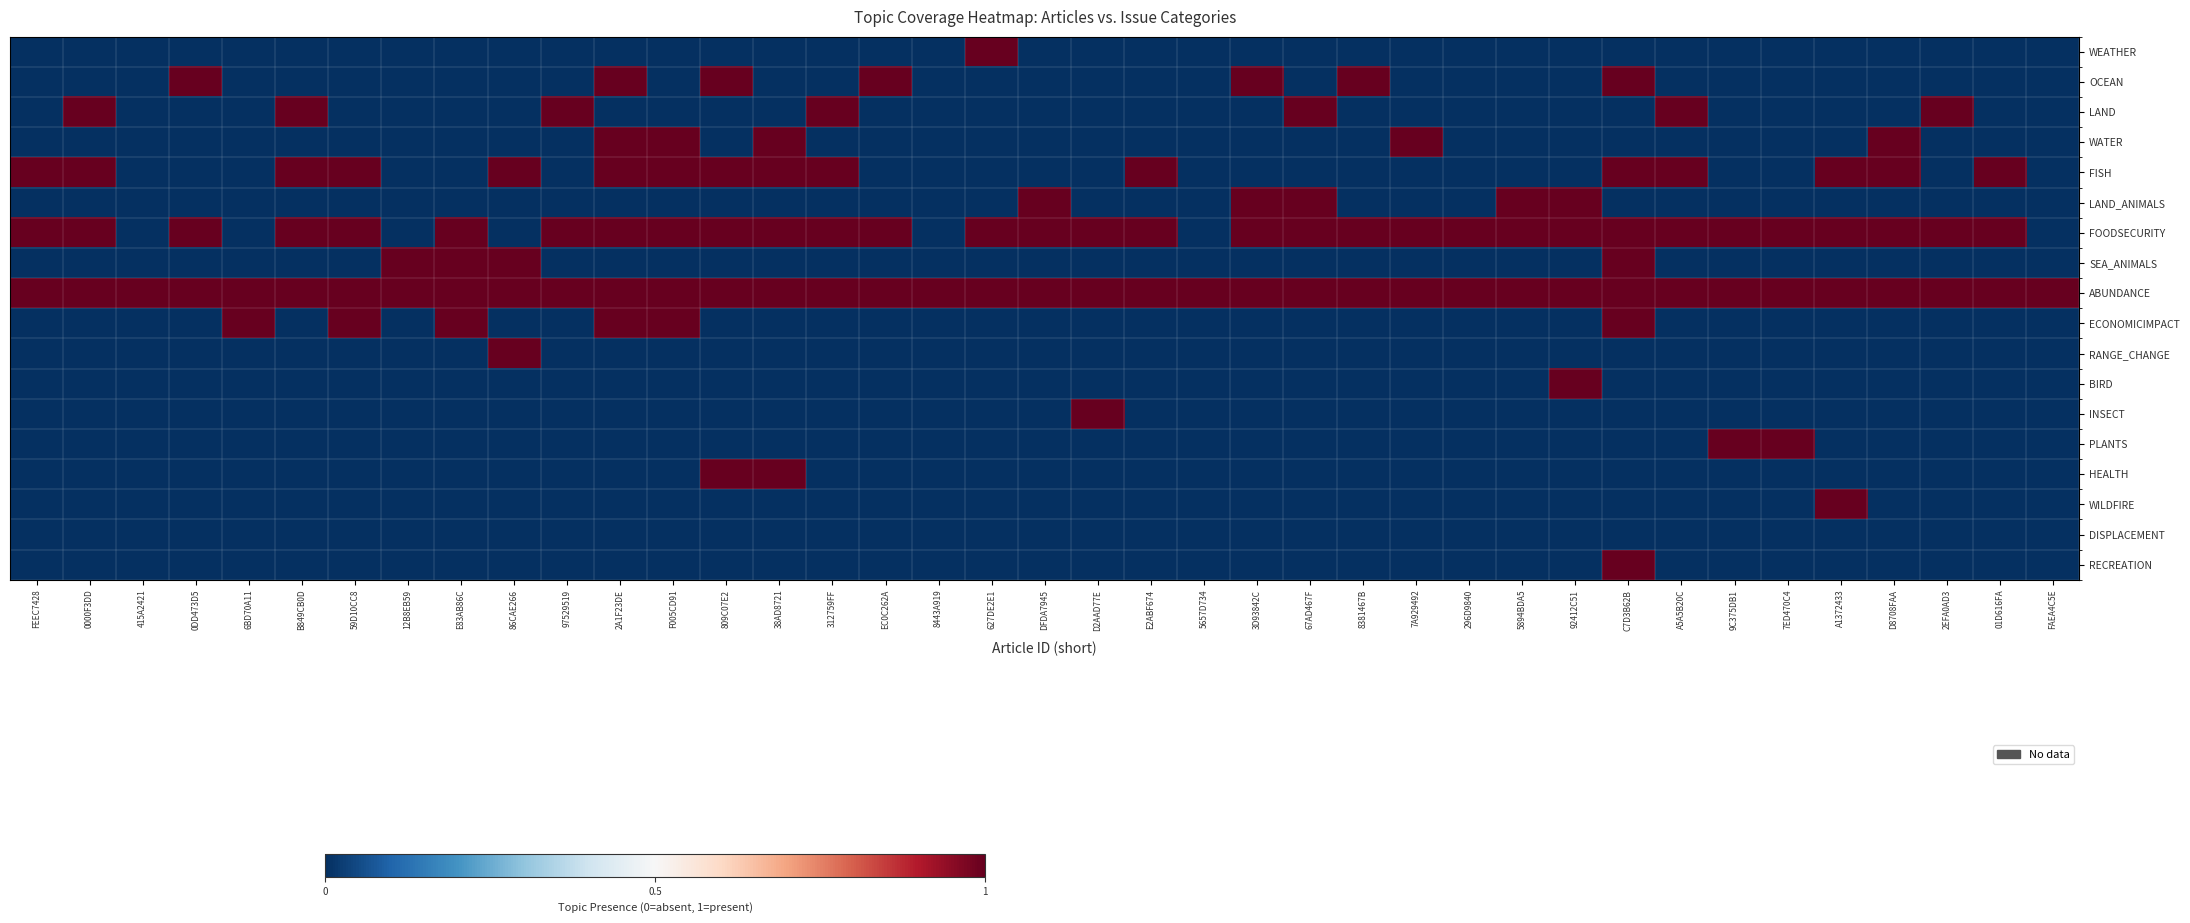

Reading left to right, what are all the values shown in this chart?

WEATHER: FEEC7428=0	0000F3DD=0	415A2421=0	0DD473D5=0	6BD70A11=0	B849CB0D=0	59D10CC8=0	12B8EB59=0	E83AB86C=0	86CAE266=0	97529519=0	2A1F23DE=0	F005CD91=0	809C07E2=0	38AD8721=0	312759FF=0	EC0C262A=0	8443A919=0	627DE2E1=1	DFDA7945=0	D2AAD77E=0	E2ABF674=0	5657D734=0	3D93842C=0	67AD467F=0	8381467B=0	7A929492=0	296D9840=0	5894BDA5=0	92412C51=0	C7D3B62B=0	A5A5B20C=0	9C375DB1=0	7ED470C4=0	A1372433=0	D8708FAA=0	2EFA0AD3=0	01D616FA=0	FAEA4C5E=0
OCEAN: FEEC7428=0	0000F3DD=0	415A2421=0	0DD473D5=1	6BD70A11=0	B849CB0D=0	59D10CC8=0	12B8EB59=0	E83AB86C=0	86CAE266=0	97529519=0	2A1F23DE=1	F005CD91=0	809C07E2=1	38AD8721=0	312759FF=0	EC0C262A=1	8443A919=0	627DE2E1=0	DFDA7945=0	D2AAD77E=0	E2ABF674=0	5657D734=0	3D93842C=1	67AD467F=0	8381467B=1	7A929492=0	296D9840=0	5894BDA5=0	92412C51=0	C7D3B62B=1	A5A5B20C=0	9C375DB1=0	7ED470C4=0	A1372433=0	D8708FAA=0	2EFA0AD3=0	01D616FA=0	FAEA4C5E=0
LAND: FEEC7428=0	0000F3DD=1	415A2421=0	0DD473D5=0	6BD70A11=0	B849CB0D=1	59D10CC8=0	12B8EB59=0	E83AB86C=0	86CAE266=0	97529519=1	2A1F23DE=0	F005CD91=0	809C07E2=0	38AD8721=0	312759FF=1	EC0C262A=0	8443A919=0	627DE2E1=0	DFDA7945=0	D2AAD77E=0	E2ABF674=0	5657D734=0	3D93842C=0	67AD467F=1	8381467B=0	7A929492=0	296D9840=0	5894BDA5=0	92412C51=0	C7D3B62B=0	A5A5B20C=1	9C375DB1=0	7ED470C4=0	A1372433=0	D8708FAA=0	2EFA0AD3=1	01D616FA=0	FAEA4C5E=0
WATER: FEEC7428=0	0000F3DD=0	415A2421=0	0DD473D5=0	6BD70A11=0	B849CB0D=0	59D10CC8=0	12B8EB59=0	E83AB86C=0	86CAE266=0	97529519=0	2A1F23DE=1	F005CD91=1	809C07E2=0	38AD8721=1	312759FF=0	EC0C262A=0	8443A919=0	627DE2E1=0	DFDA7945=0	D2AAD77E=0	E2ABF674=0	5657D734=0	3D93842C=0	67AD467F=0	8381467B=0	7A929492=1	296D9840=0	5894BDA5=0	92412C51=0	C7D3B62B=0	A5A5B20C=0	9C375DB1=0	7ED470C4=0	A1372433=0	D8708FAA=1	2EFA0AD3=0	01D616FA=0	FAEA4C5E=0
FISH: FEEC7428=1	0000F3DD=1	415A2421=0	0DD473D5=0	6BD70A11=0	B849CB0D=1	59D10CC8=1	12B8EB59=0	E83AB86C=0	86CAE266=1	97529519=0	2A1F23DE=1	F005CD91=1	809C07E2=1	38AD8721=1	312759FF=1	EC0C262A=0	8443A919=0	627DE2E1=0	DFDA7945=0	D2AAD77E=0	E2ABF674=1	5657D734=0	3D93842C=0	67AD467F=0	8381467B=0	7A929492=0	296D9840=0	5894BDA5=0	92412C51=0	C7D3B62B=1	A5A5B20C=1	9C375DB1=0	7ED470C4=0	A1372433=1	D8708FAA=1	2EFA0AD3=0	01D616FA=1	FAEA4C5E=0
LAND_ANIMALS: FEEC7428=0	0000F3DD=0	415A2421=0	0DD473D5=0	6BD70A11=0	B849CB0D=0	59D10CC8=0	12B8EB59=0	E83AB86C=0	86CAE266=0	97529519=0	2A1F23DE=0	F005CD91=0	809C07E2=0	38AD8721=0	312759FF=0	EC0C262A=0	8443A919=0	627DE2E1=0	DFDA7945=1	D2AAD77E=0	E2ABF674=0	5657D734=0	3D93842C=1	67AD467F=1	8381467B=0	7A929492=0	296D9840=0	5894BDA5=1	92412C51=1	C7D3B62B=0	A5A5B20C=0	9C375DB1=0	7ED470C4=0	A1372433=0	D8708FAA=0	2EFA0AD3=0	01D616FA=0	FAEA4C5E=0
FOODSECURITY: FEEC7428=1	0000F3DD=1	415A2421=0	0DD473D5=1	6BD70A11=0	B849CB0D=1	59D10CC8=1	12B8EB59=0	E83AB86C=1	86CAE266=0	97529519=1	2A1F23DE=1	F005CD91=1	809C07E2=1	38AD8721=1	312759FF=1	EC0C262A=1	8443A919=0	627DE2E1=1	DFDA7945=1	D2AAD77E=1	E2ABF674=1	5657D734=0	3D93842C=1	67AD467F=1	8381467B=1	7A929492=1	296D9840=1	5894BDA5=1	92412C51=1	C7D3B62B=1	A5A5B20C=1	9C375DB1=1	7ED470C4=1	A1372433=1	D8708FAA=1	2EFA0AD3=1	01D616FA=1	FAEA4C5E=0
SEA_ANIMALS: FEEC7428=0	0000F3DD=0	415A2421=0	0DD473D5=0	6BD70A11=0	B849CB0D=0	59D10CC8=0	12B8EB59=1	E83AB86C=1	86CAE266=1	97529519=0	2A1F23DE=0	F005CD91=0	809C07E2=0	38AD8721=0	312759FF=0	EC0C262A=0	8443A919=0	627DE2E1=0	DFDA7945=0	D2AAD77E=0	E2ABF674=0	5657D734=0	3D93842C=0	67AD467F=0	8381467B=0	7A929492=0	296D9840=0	5894BDA5=0	92412C51=0	C7D3B62B=1	A5A5B20C=0	9C375DB1=0	7ED470C4=0	A1372433=0	D8708FAA=0	2EFA0AD3=0	01D616FA=0	FAEA4C5E=0
ABUNDANCE: FEEC7428=1	0000F3DD=1	415A2421=1	0DD473D5=1	6BD70A11=1	B849CB0D=1	59D10CC8=1	12B8EB59=1	E83AB86C=1	86CAE266=1	97529519=1	2A1F23DE=1	F005CD91=1	809C07E2=1	38AD8721=1	312759FF=1	EC0C262A=1	8443A919=1	627DE2E1=1	DFDA7945=1	D2AAD77E=1	E2ABF674=1	5657D734=1	3D93842C=1	67AD467F=1	8381467B=1	7A929492=1	296D9840=1	5894BDA5=1	92412C51=1	C7D3B62B=1	A5A5B20C=1	9C375DB1=1	7ED470C4=1	A1372433=1	D8708FAA=1	2EFA0AD3=1	01D616FA=1	FAEA4C5E=1
ECONOMICIMPACT: FEEC7428=0	0000F3DD=0	415A2421=0	0DD473D5=0	6BD70A11=1	B849CB0D=0	59D10CC8=1	12B8EB59=0	E83AB86C=1	86CAE266=0	97529519=0	2A1F23DE=1	F005CD91=1	809C07E2=0	38AD8721=0	312759FF=0	EC0C262A=0	8443A919=0	627DE2E1=0	DFDA7945=0	D2AAD77E=0	E2ABF674=0	5657D734=0	3D93842C=0	67AD467F=0	8381467B=0	7A929492=0	296D9840=0	5894BDA5=0	92412C51=0	C7D3B62B=1	A5A5B20C=0	9C375DB1=0	7ED470C4=0	A1372433=0	D8708FAA=0	2EFA0AD3=0	01D616FA=0	FAEA4C5E=0
RANGE_CHANGE: FEEC7428=0	0000F3DD=0	415A2421=0	0DD473D5=0	6BD70A11=0	B849CB0D=0	59D10CC8=0	12B8EB59=0	E83AB86C=0	86CAE266=1	97529519=0	2A1F23DE=0	F005CD91=0	809C07E2=0	38AD8721=0	312759FF=0	EC0C262A=0	8443A919=0	627DE2E1=0	DFDA7945=0	D2AAD77E=0	E2ABF674=0	5657D734=0	3D93842C=0	67AD467F=0	8381467B=0	7A929492=0	296D9840=0	5894BDA5=0	92412C51=0	C7D3B62B=0	A5A5B20C=0	9C375DB1=0	7ED470C4=0	A1372433=0	D8708FAA=0	2EFA0AD3=0	01D616FA=0	FAEA4C5E=0
BIRD: FEEC7428=0	0000F3DD=0	415A2421=0	0DD473D5=0	6BD70A11=0	B849CB0D=0	59D10CC8=0	12B8EB59=0	E83AB86C=0	86CAE266=0	97529519=0	2A1F23DE=0	F005CD91=0	809C07E2=0	38AD8721=0	312759FF=0	EC0C262A=0	8443A919=0	627DE2E1=0	DFDA7945=0	D2AAD77E=0	E2ABF674=0	5657D734=0	3D93842C=0	67AD467F=0	8381467B=0	7A929492=0	296D9840=0	5894BDA5=0	92412C51=1	C7D3B62B=0	A5A5B20C=0	9C375DB1=0	7ED470C4=0	A1372433=0	D8708FAA=0	2EFA0AD3=0	01D616FA=0	FAEA4C5E=0
INSECT: FEEC7428=0	0000F3DD=0	415A2421=0	0DD473D5=0	6BD70A11=0	B849CB0D=0	59D10CC8=0	12B8EB59=0	E83AB86C=0	86CAE266=0	97529519=0	2A1F23DE=0	F005CD91=0	809C07E2=0	38AD8721=0	312759FF=0	EC0C262A=0	8443A919=0	627DE2E1=0	DFDA7945=0	D2AAD77E=1	E2ABF674=0	5657D734=0	3D93842C=0	67AD467F=0	8381467B=0	7A929492=0	296D9840=0	5894BDA5=0	92412C51=0	C7D3B62B=0	A5A5B20C=0	9C375DB1=0	7ED470C4=0	A1372433=0	D8708FAA=0	2EFA0AD3=0	01D616FA=0	FAEA4C5E=0
PLANTS: FEEC7428=0	0000F3DD=0	415A2421=0	0DD473D5=0	6BD70A11=0	B849CB0D=0	59D10CC8=0	12B8EB59=0	E83AB86C=0	86CAE266=0	97529519=0	2A1F23DE=0	F005CD91=0	809C07E2=0	38AD8721=0	312759FF=0	EC0C262A=0	8443A919=0	627DE2E1=0	DFDA7945=0	D2AAD77E=0	E2ABF674=0	5657D734=0	3D93842C=0	67AD467F=0	8381467B=0	7A929492=0	296D9840=0	5894BDA5=0	92412C51=0	C7D3B62B=0	A5A5B20C=0	9C375DB1=1	7ED470C4=1	A1372433=0	D8708FAA=0	2EFA0AD3=0	01D616FA=0	FAEA4C5E=0
HEALTH: FEEC7428=0	0000F3DD=0	415A2421=0	0DD473D5=0	6BD70A11=0	B849CB0D=0	59D10CC8=0	12B8EB59=0	E83AB86C=0	86CAE266=0	97529519=0	2A1F23DE=0	F005CD91=0	809C07E2=1	38AD8721=1	312759FF=0	EC0C262A=0	8443A919=0	627DE2E1=0	DFDA7945=0	D2AAD77E=0	E2ABF674=0	5657D734=0	3D93842C=0	67AD467F=0	8381467B=0	7A929492=0	296D9840=0	5894BDA5=0	92412C51=0	C7D3B62B=0	A5A5B20C=0	9C375DB1=0	7ED470C4=0	A1372433=0	D8708FAA=0	2EFA0AD3=0	01D616FA=0	FAEA4C5E=0
WILDFIRE: FEEC7428=0	0000F3DD=0	415A2421=0	0DD473D5=0	6BD70A11=0	B849CB0D=0	59D10CC8=0	12B8EB59=0	E83AB86C=0	86CAE266=0	97529519=0	2A1F23DE=0	F005CD91=0	809C07E2=0	38AD8721=0	312759FF=0	EC0C262A=0	8443A919=0	627DE2E1=0	DFDA7945=0	D2AAD77E=0	E2ABF674=0	5657D734=0	3D93842C=0	67AD467F=0	8381467B=0	7A929492=0	296D9840=0	5894BDA5=0	92412C51=0	C7D3B62B=0	A5A5B20C=0	9C375DB1=0	7ED470C4=0	A1372433=1	D8708FAA=0	2EFA0AD3=0	01D616FA=0	FAEA4C5E=0
DISPLACEMENT: FEEC7428=0	0000F3DD=0	415A2421=0	0DD473D5=0	6BD70A11=0	B849CB0D=0	59D10CC8=0	12B8EB59=0	E83AB86C=0	86CAE266=0	97529519=0	2A1F23DE=0	F005CD91=0	809C07E2=0	38AD8721=0	312759FF=0	EC0C262A=0	8443A919=0	627DE2E1=0	DFDA7945=0	D2AAD77E=0	E2ABF674=0	5657D734=0	3D93842C=0	67AD467F=0	8381467B=0	7A929492=0	296D9840=0	5894BDA5=0	92412C51=0	C7D3B62B=0	A5A5B20C=0	9C375DB1=0	7ED470C4=0	A1372433=0	D8708FAA=0	2EFA0AD3=0	01D616FA=0	FAEA4C5E=0
RECREATION: FEEC7428=0	0000F3DD=0	415A2421=0	0DD473D5=0	6BD70A11=0	B849CB0D=0	59D10CC8=0	12B8EB59=0	E83AB86C=0	86CAE266=0	97529519=0	2A1F23DE=0	F005CD91=0	809C07E2=0	38AD8721=0	312759FF=0	EC0C262A=0	8443A919=0	627DE2E1=0	DFDA7945=0	D2AAD77E=0	E2ABF674=0	5657D734=0	3D93842C=0	67AD467F=0	8381467B=0	7A929492=0	296D9840=0	5894BDA5=0	92412C51=0	C7D3B62B=1	A5A5B20C=0	9C375DB1=0	7ED470C4=0	A1372433=0	D8708FAA=0	2EFA0AD3=0	01D616FA=0	FAEA4C5E=0